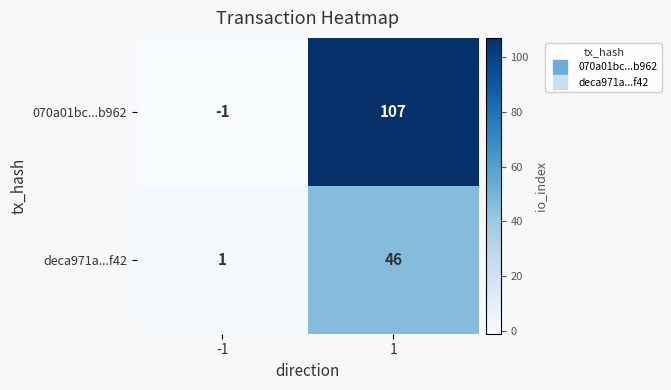

What is the approximate value of deca971a...f42 at 1, to the nearest 10?

50